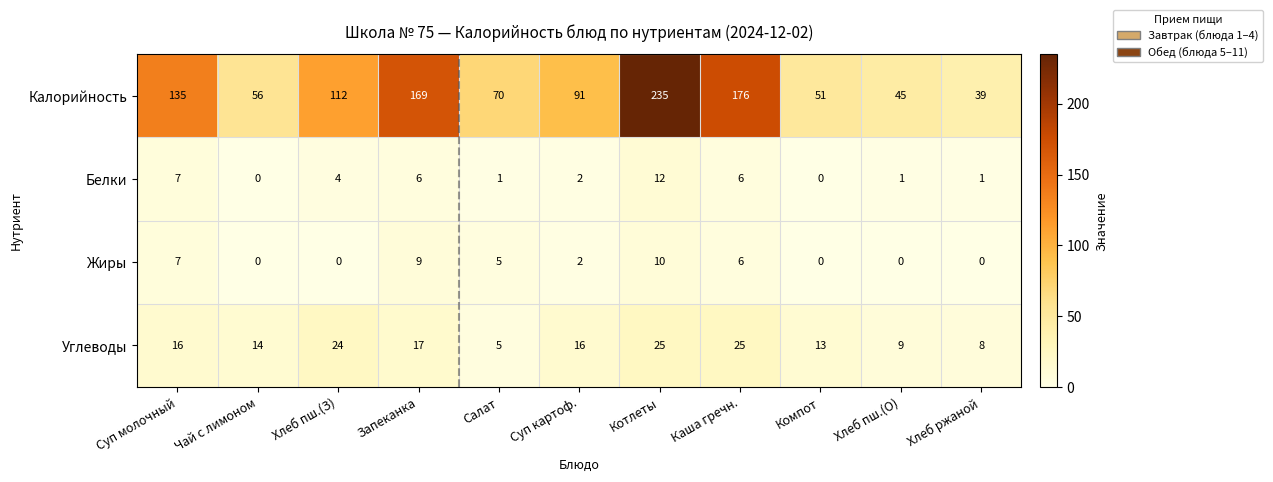

What is the difference between the maximum and minimum values in the Белки series?

12